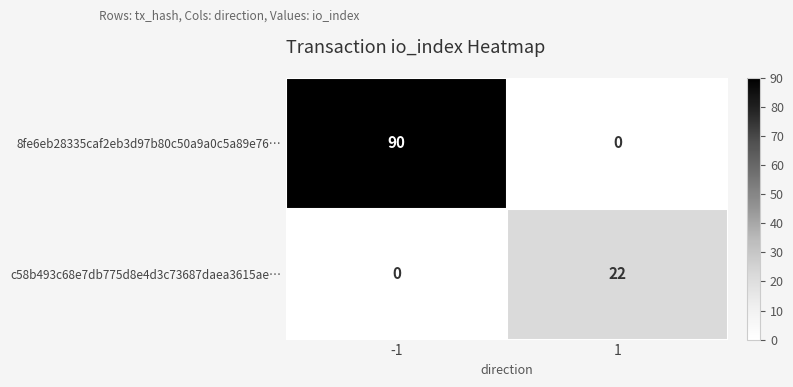

Rank the series by their average value, from highest to lowest.

8fe6eb28335caf2eb3d97b80c50a9a0c5a89e76…, c58b493c68e7db775d8e4d3c73687daea3615ae…